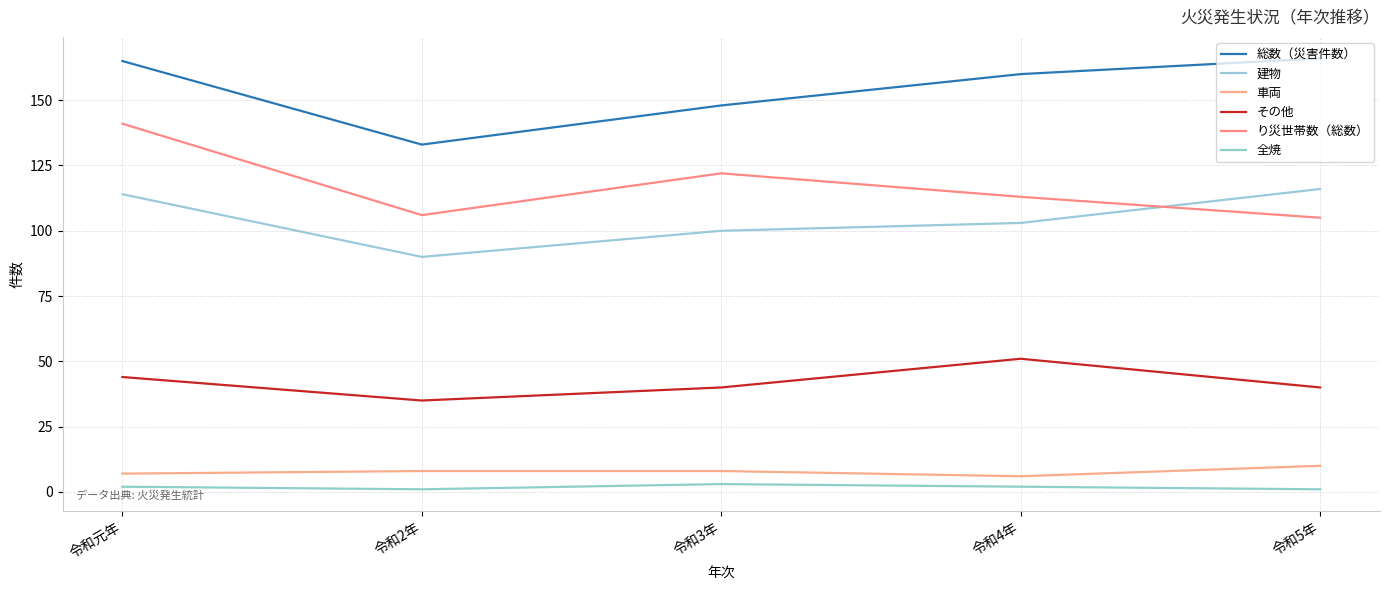

Does the chart display data point markers on the line(s)?

No